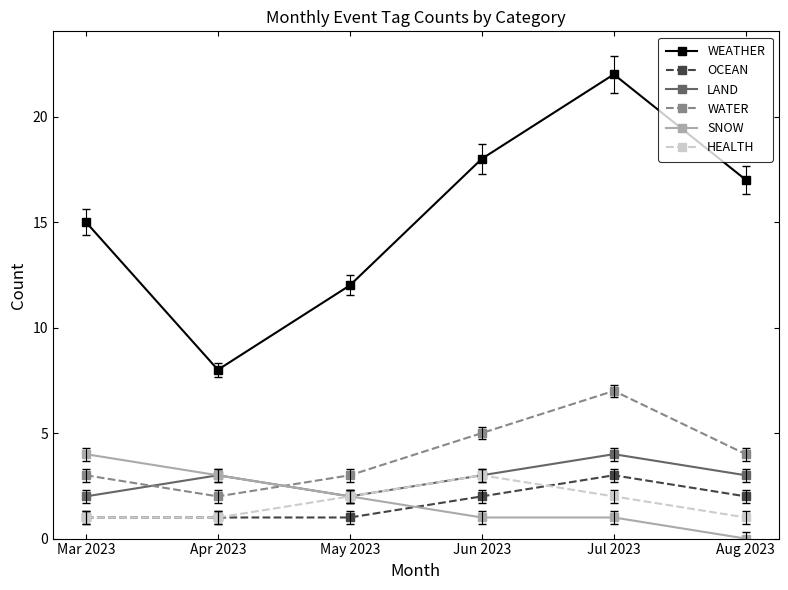

Is it true that WEATHER equals 17 at Aug 2023?

True